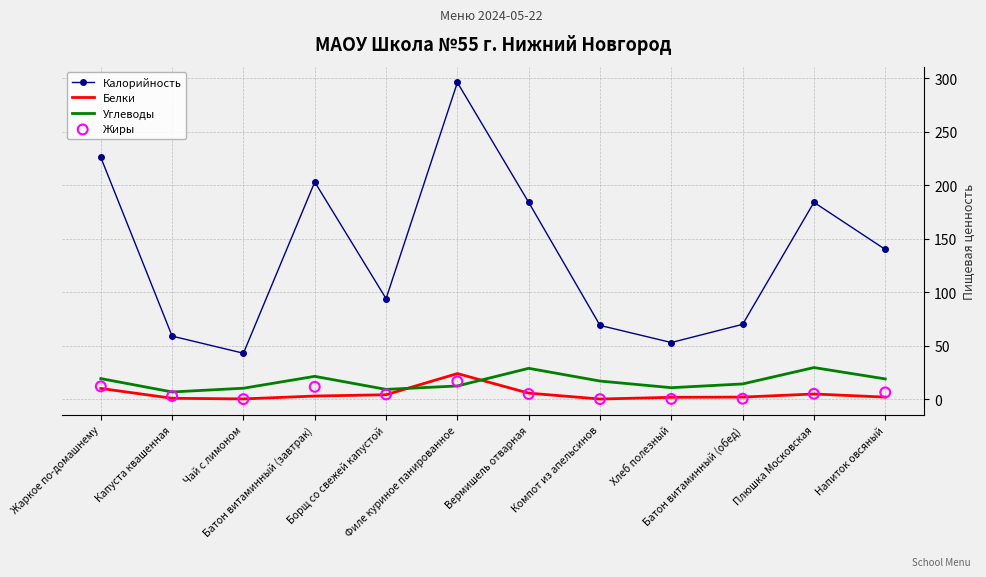

Which series contains the lowest Y value?

Жиры